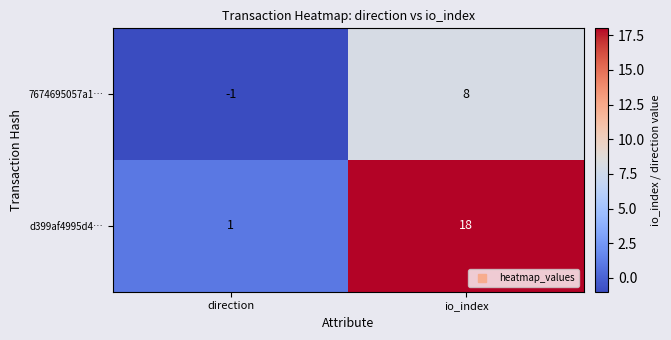

How many series are shown in this chart?

2